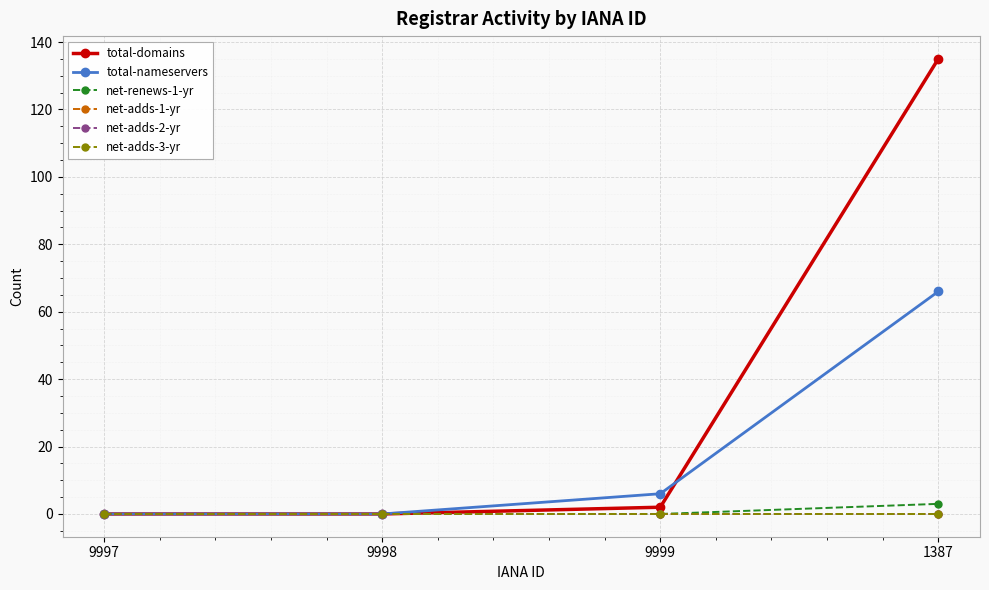

Does the chart have visible grid lines?

Yes